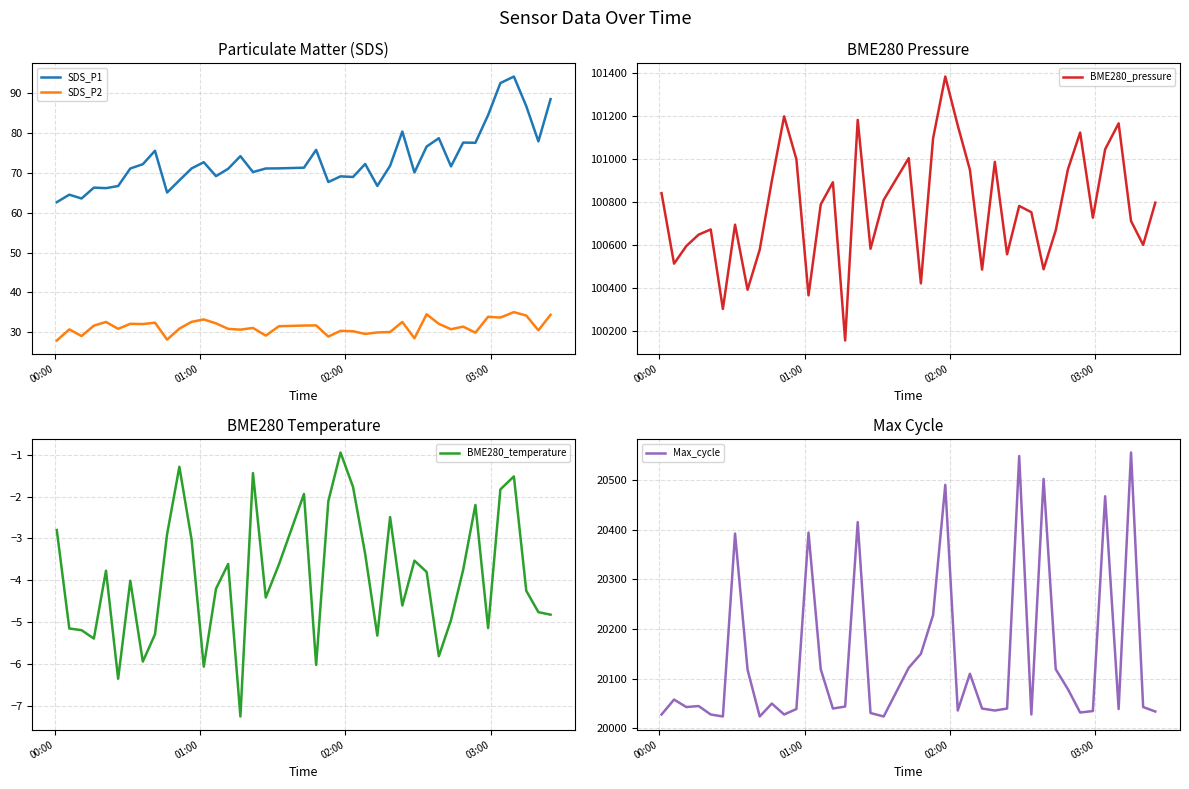

What is the maximum value for SDS_P2?

35.1